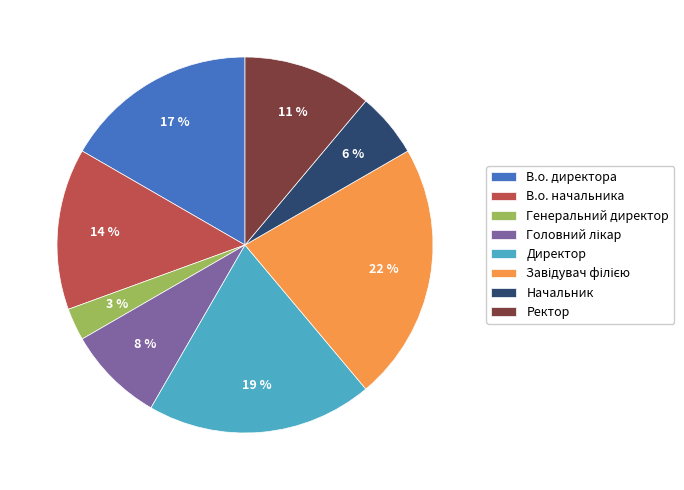

Does В.о. директора represent more than half of the total?

No